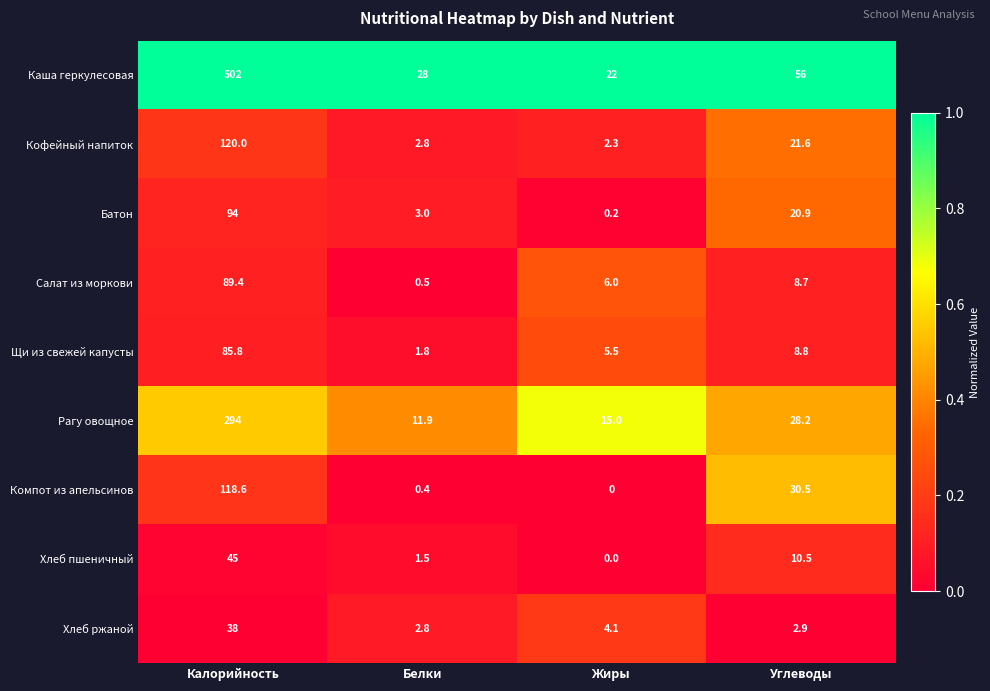

True or false: Салат из моркови has a value of 8.7 at Углеводы.

True